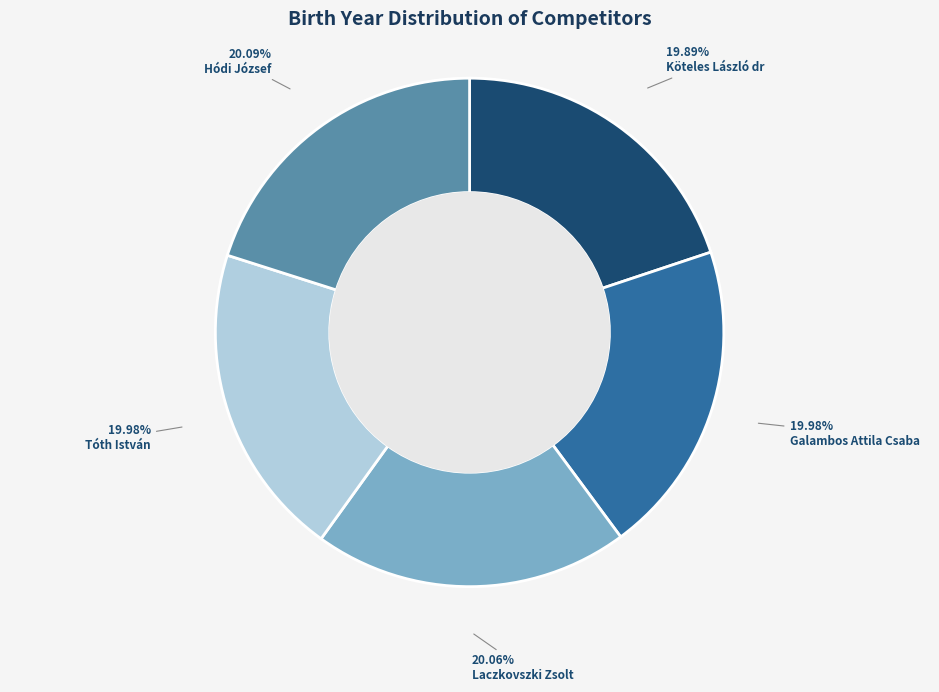

What portion of the pie excludes Köteles László dr?

80.1%